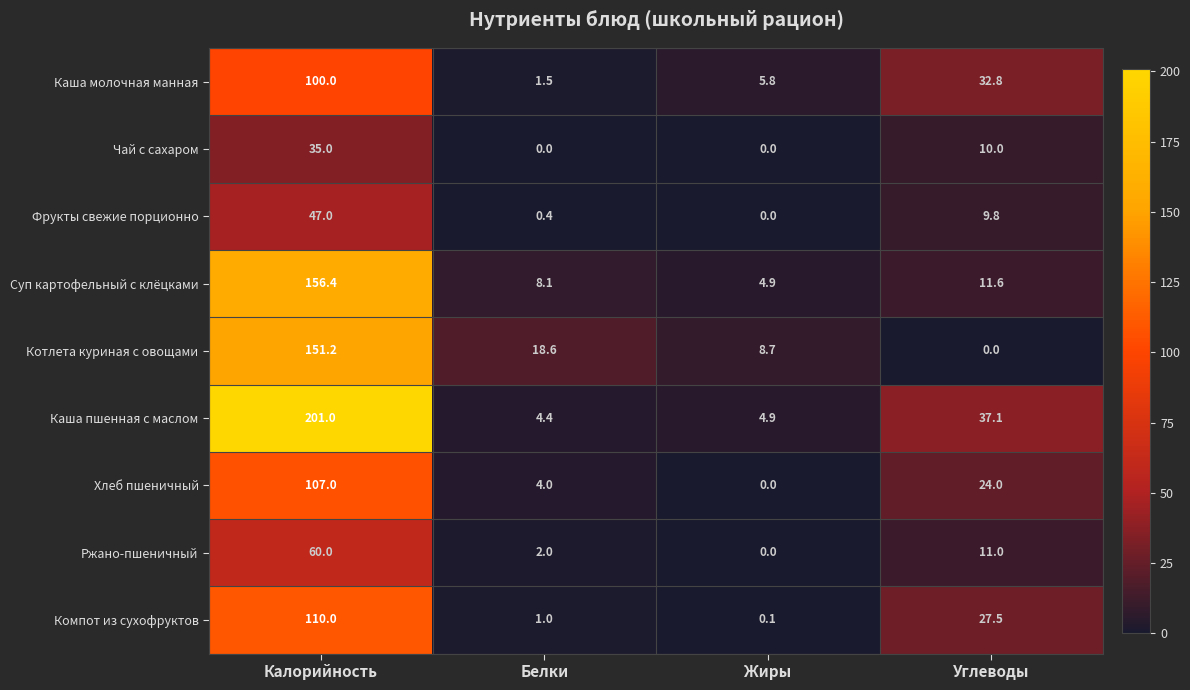

Rank the categories by Каша пшенная с маслом value from highest to lowest.

Калорийность, Углеводы, Жиры, Белки